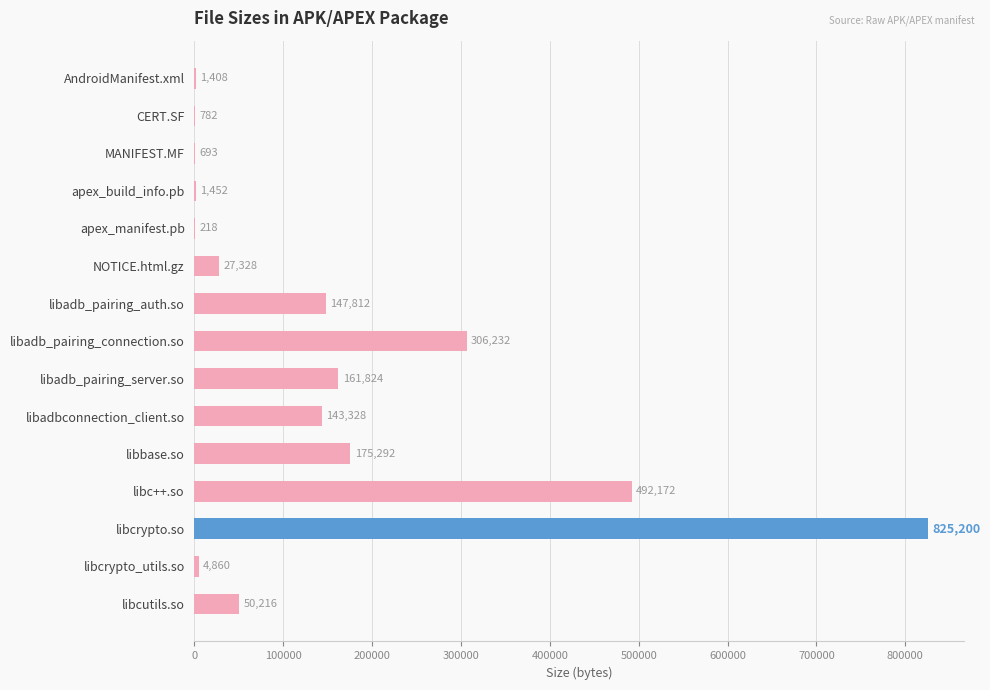

Reading bottom to top, list all the values displayed in this chart.

libcutils.so=50216	libcrypto_utils.so=4860	libcrypto.so=825200	libc++.so=492172	libbase.so=175292	libadbconnection_client.so=143328	libadb_pairing_server.so=161824	libadb_pairing_connection.so=306232	libadb_pairing_auth.so=147812	NOTICE.html.gz=27328	apex_manifest.pb=218	apex_build_info.pb=1452	MANIFEST.MF=693	CERT.SF=782	AndroidManifest.xml=1408